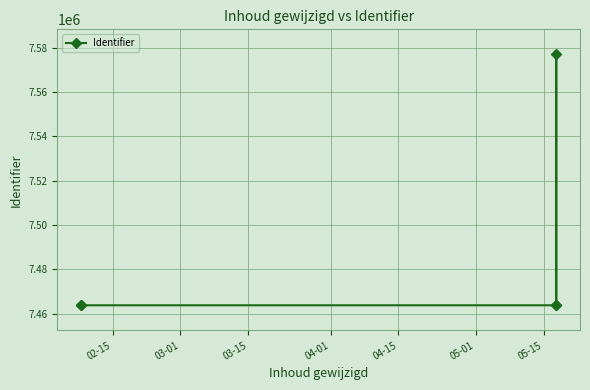

How many interior local valleys (lower than both neighbors) does the data have?

1